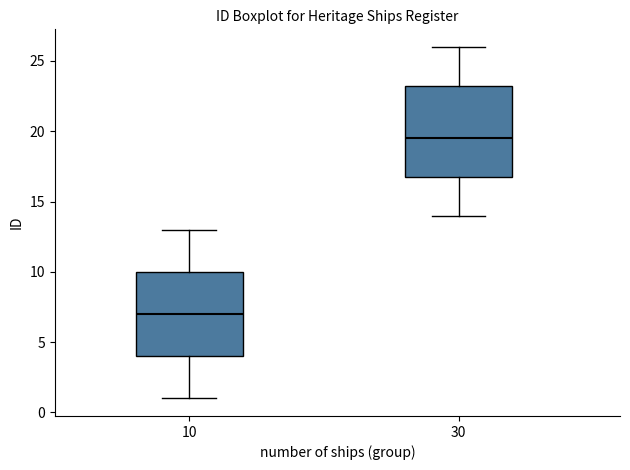

Which box has the lowest median line?

10